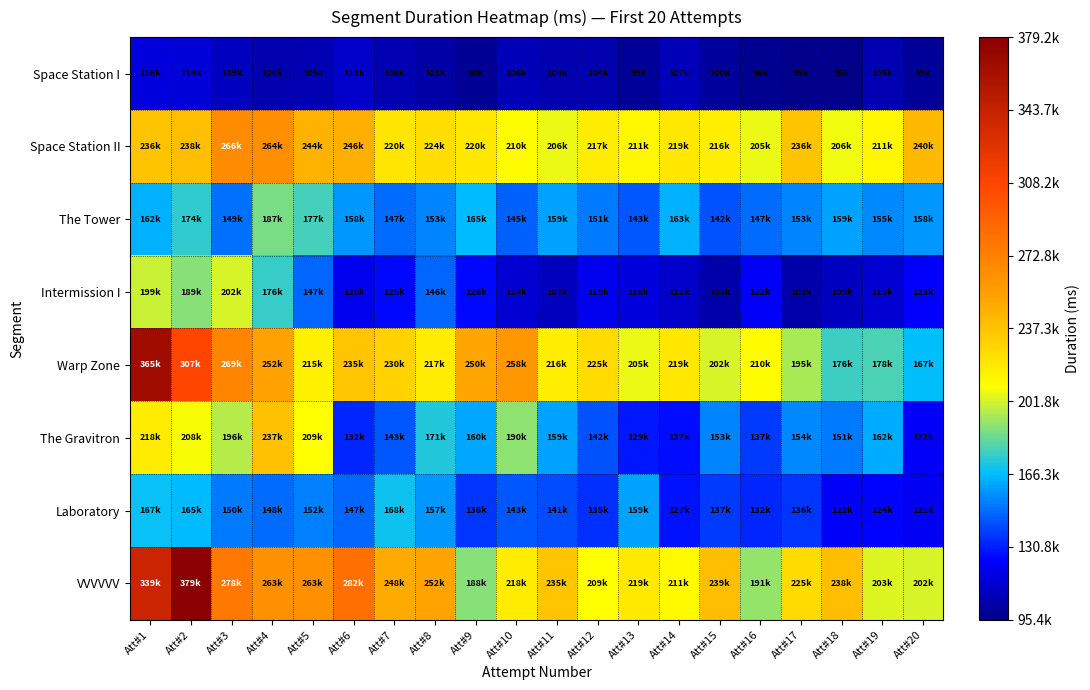

What is the spread (max minus min) of values at Att#12?

121310